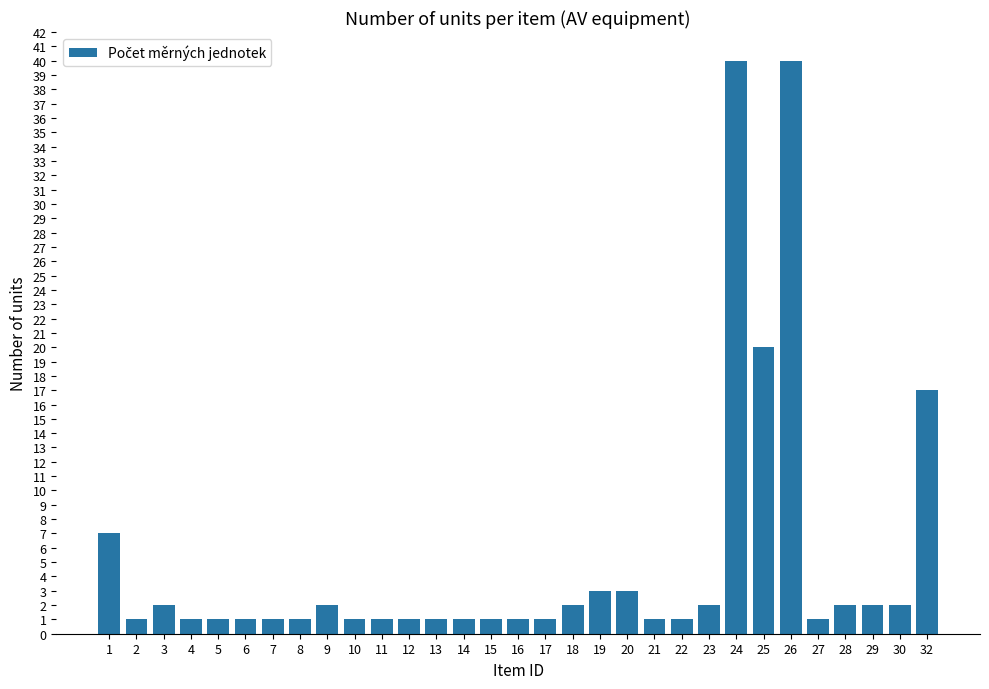

Reading right to left, extract all data points from this chart.

17	2	2	2	1	40	20	40	2	1	1	3	3	2	1	1	1	1	1	1	1	1	2	1	1	1	1	1	2	1	7